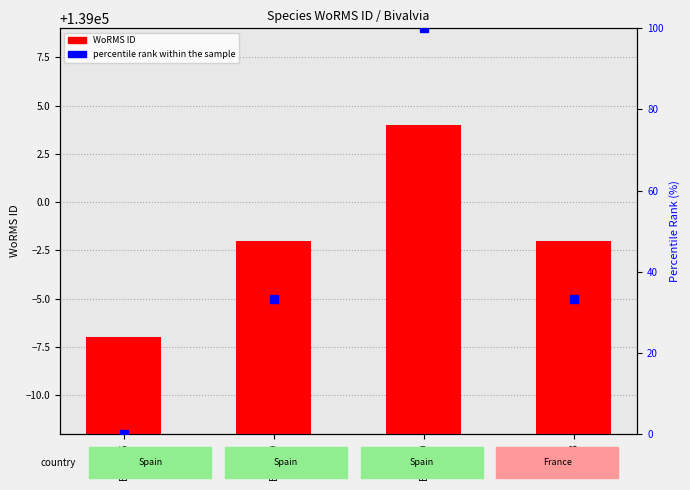

What is the total value across all series at EMR096?

138993.0